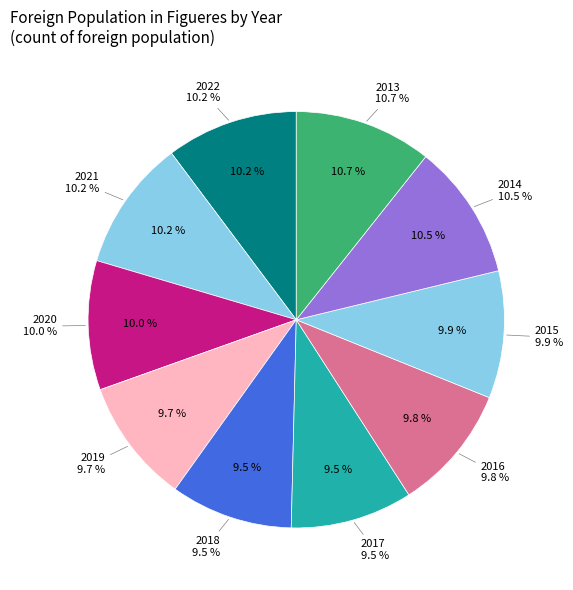

To the nearest percent, what is the difference between the 2019 and 2014 slice percentages?

1%